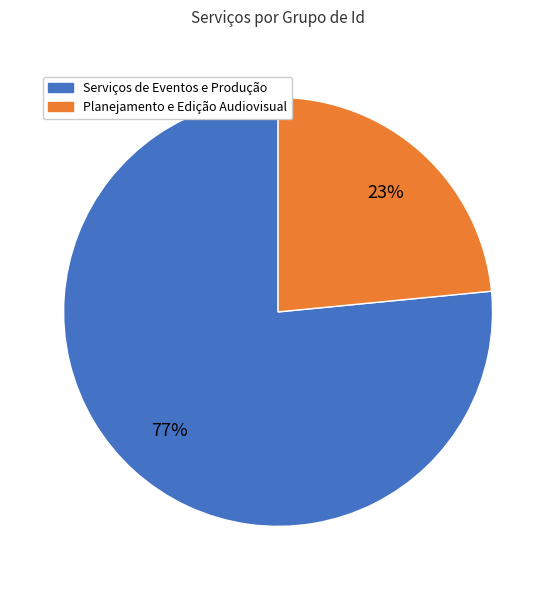

Is there any slice that represents more than half of the pie?

Yes